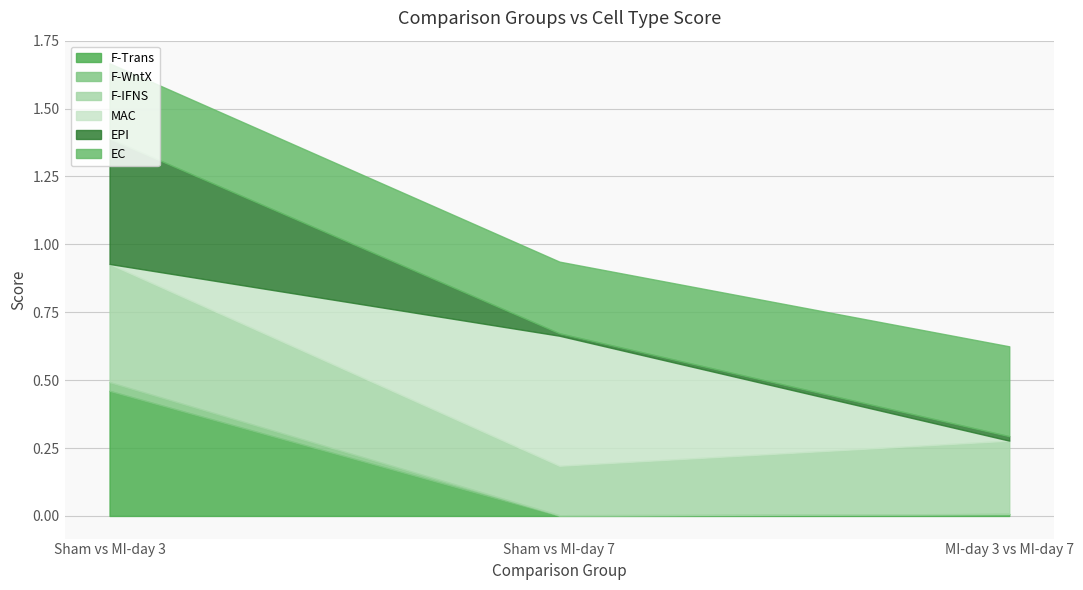

Rank the series at Sham vs MI-day 7 from highest to lowest value.

MAC, EC, F-IFNS, EPI, F-WntX, F-Trans